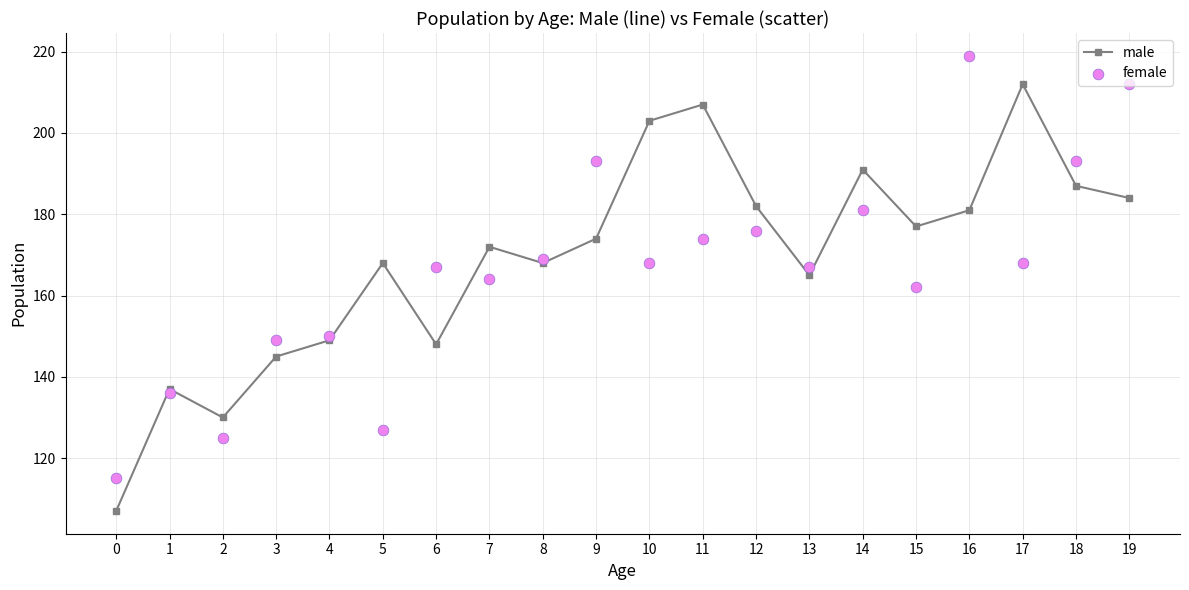

At how many categories does at least one series exceed 135?

18